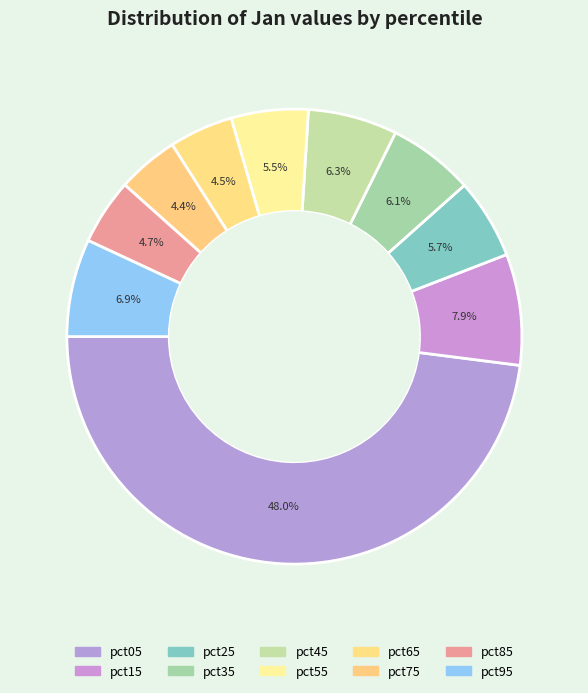

To the nearest percent, what percentage of the pie is pct45?

6%